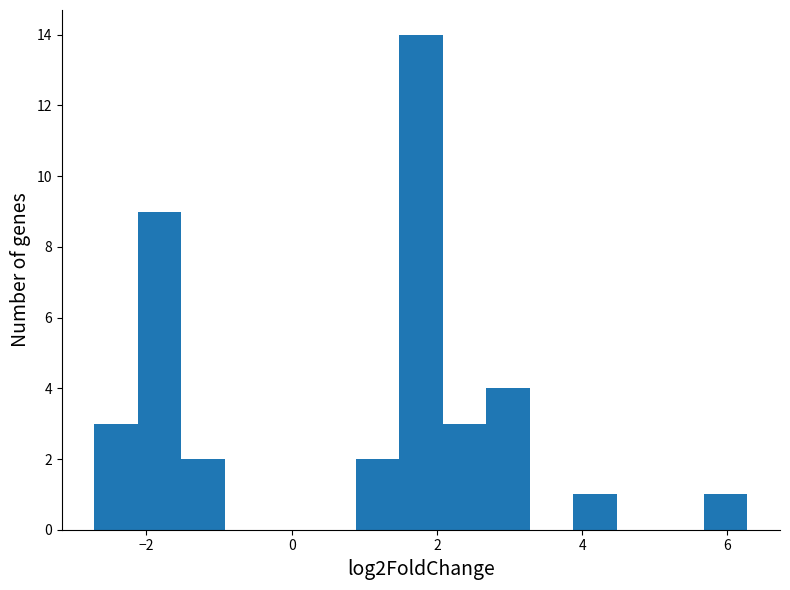

Around what value on the x-axis is the tallest bar? Give the approximate position of its centre, as read against the axis.

1.8